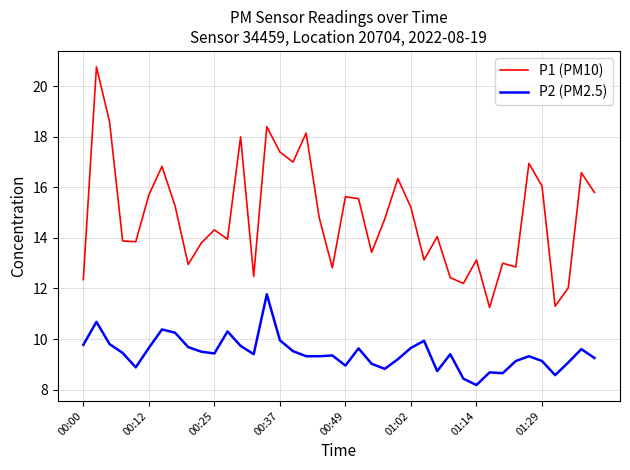

In P1 (PM10), how many points are higher than both neighbors (excluding endpoints)?

13